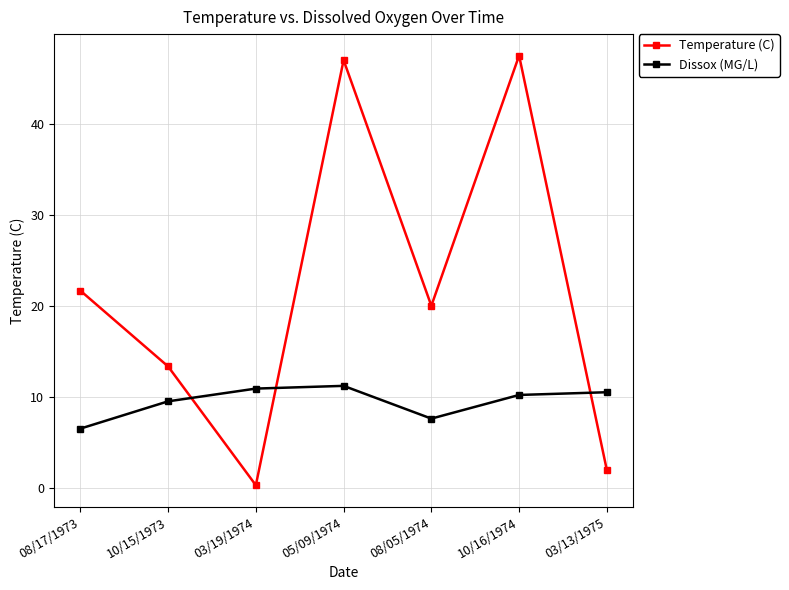

Is the value of Temperature (C) at 10/15/1973 greater than the value of Dissox (MG/L) at 03/13/1975?

Yes